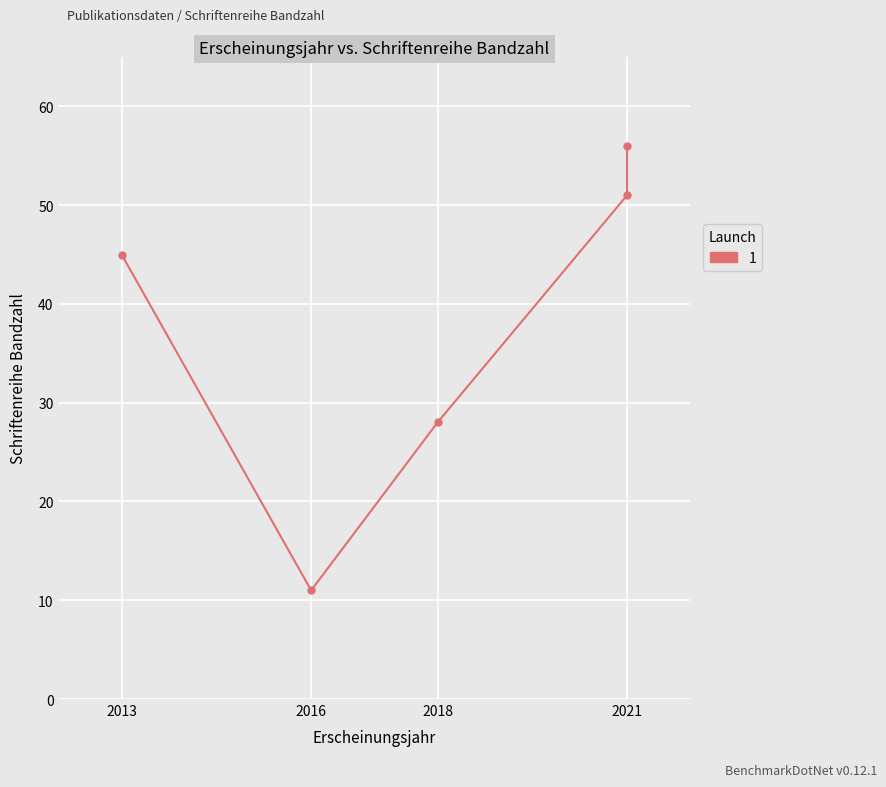

Is this an area chart (filled region under the line)?

No